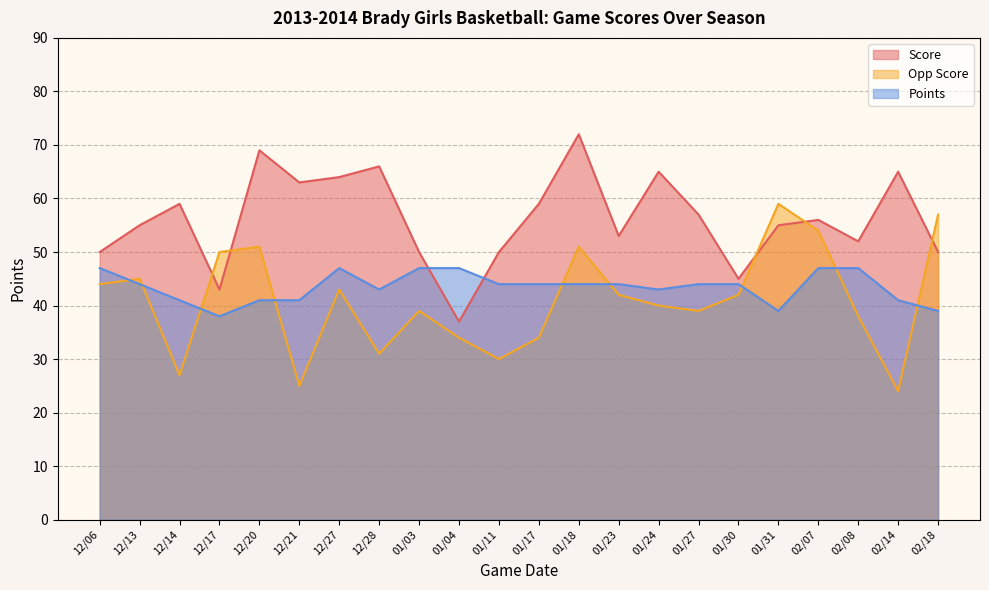

The Points series shows 44 at 01/17. True or false?

True